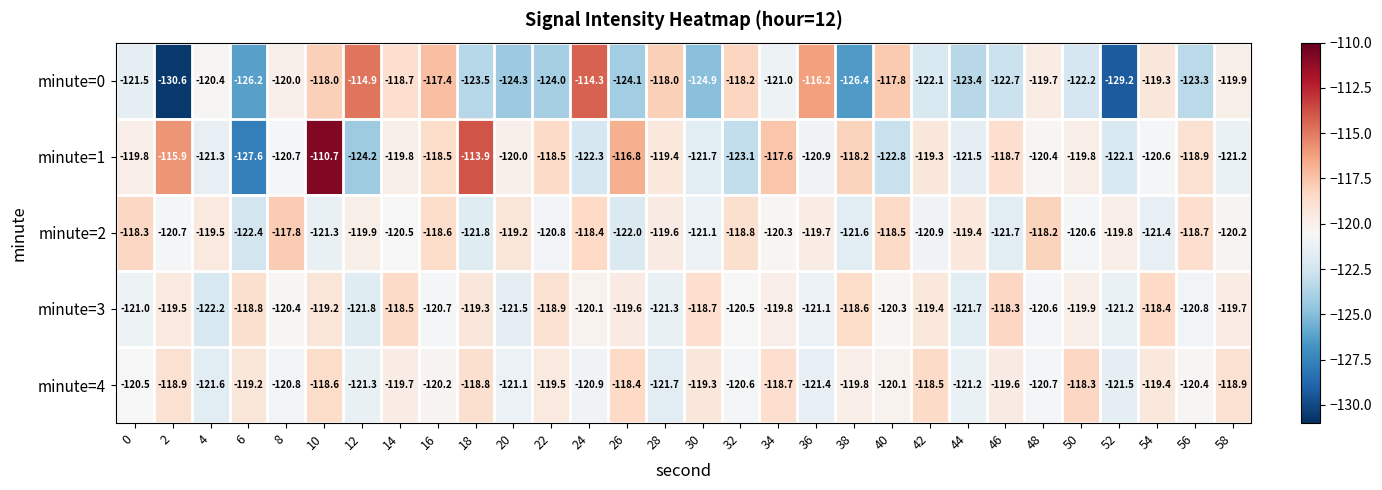

The value of minute=1 at 28 is -119.4. True or false?

True